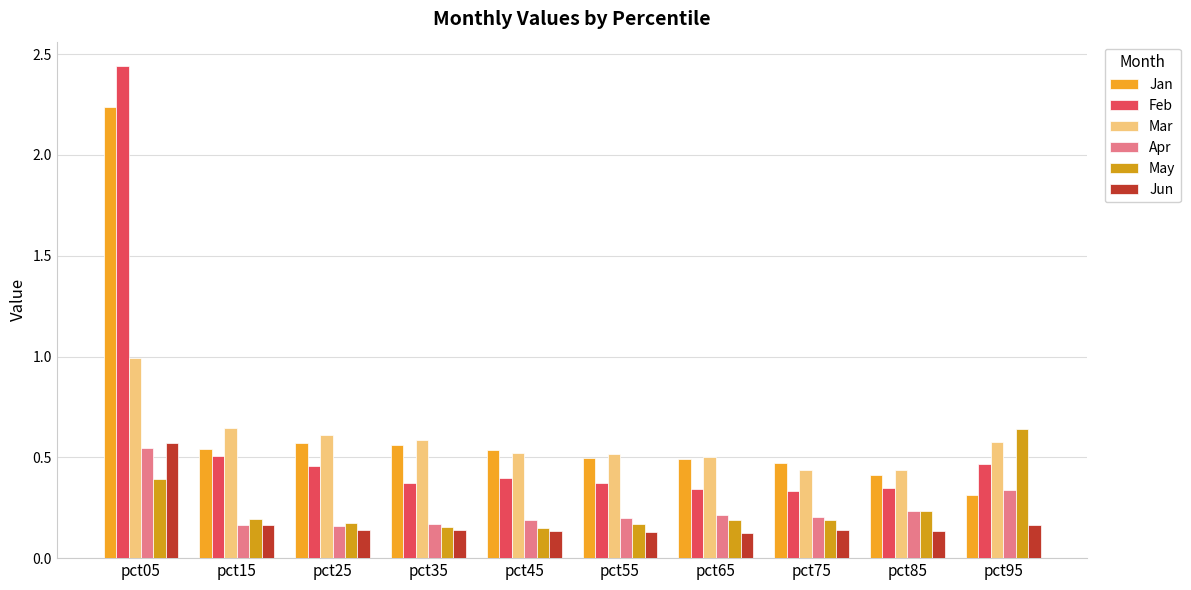

At which category is the sum across all series the highest?

pct05